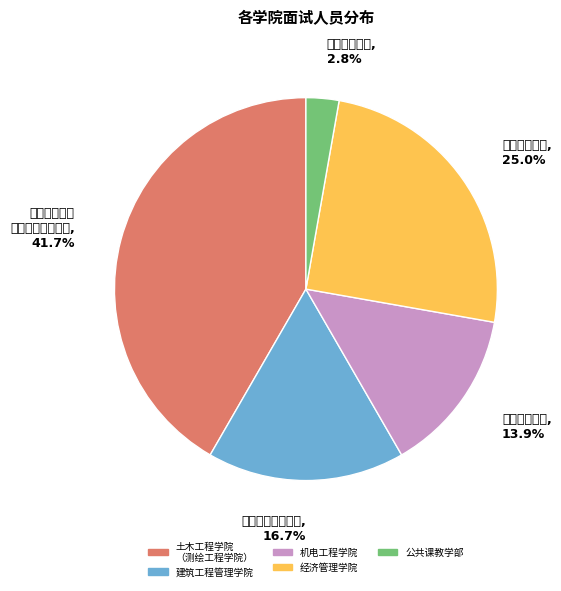

To the nearest percent, what is the difference between the largest and smallest slice percentages?

39%